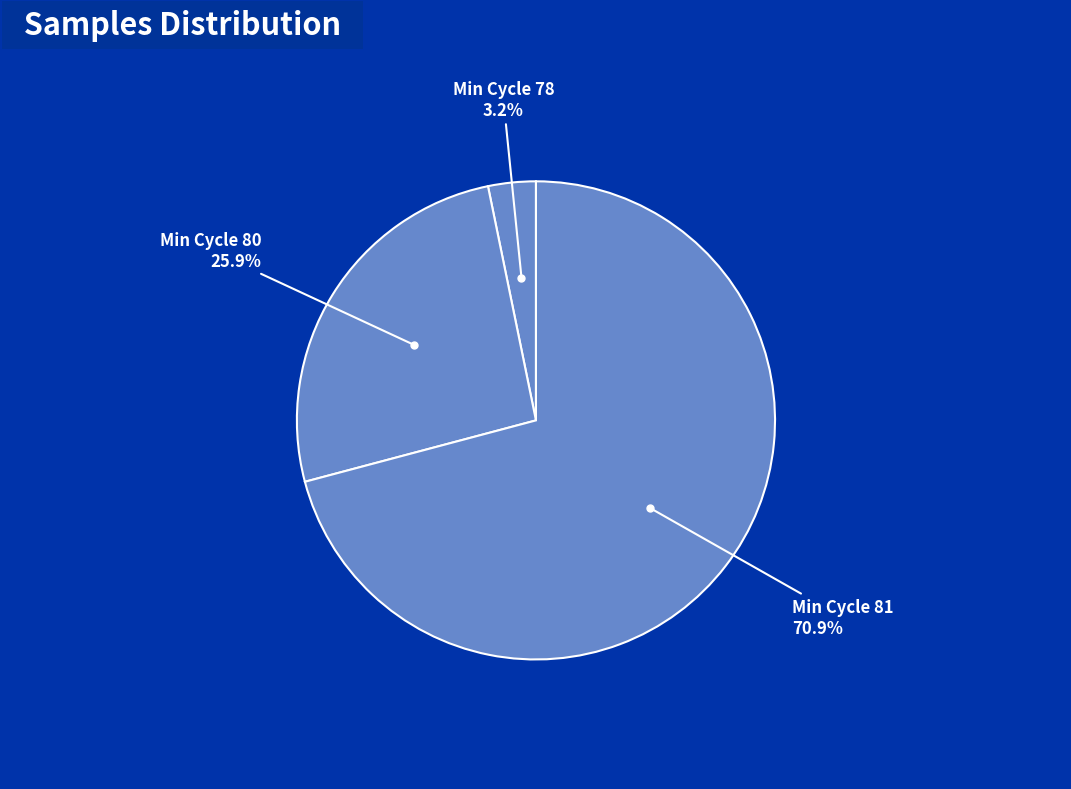

Count the number of slices in the pie.

3